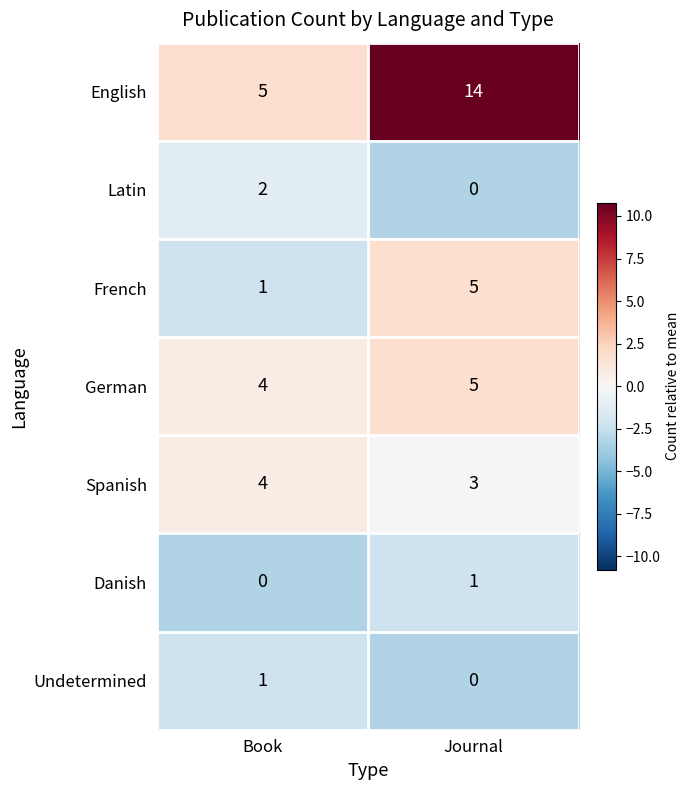

Between Book and Journal, which series saw the biggest shift?

English